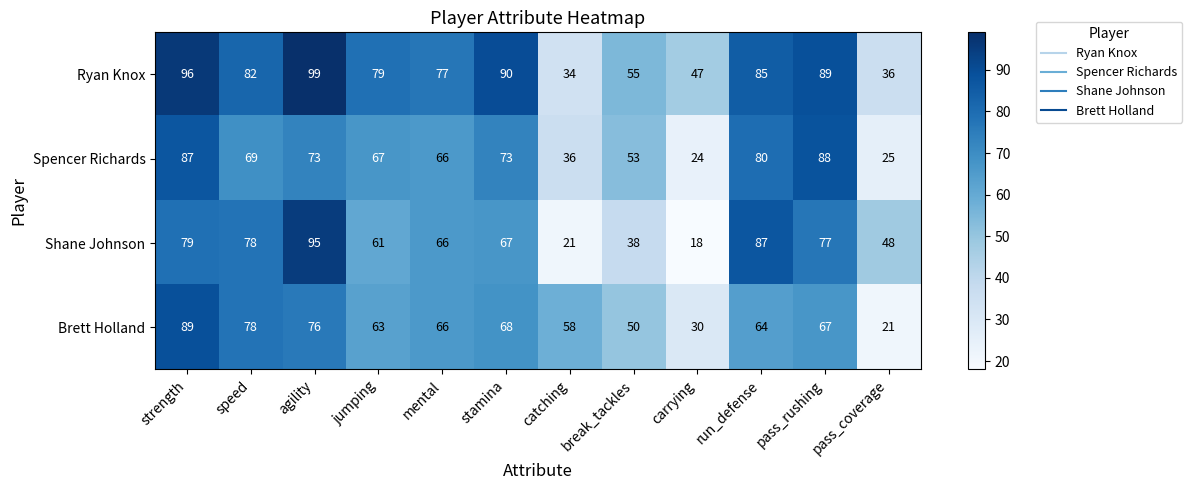

At how many categories does at least one series exceed 78?

7